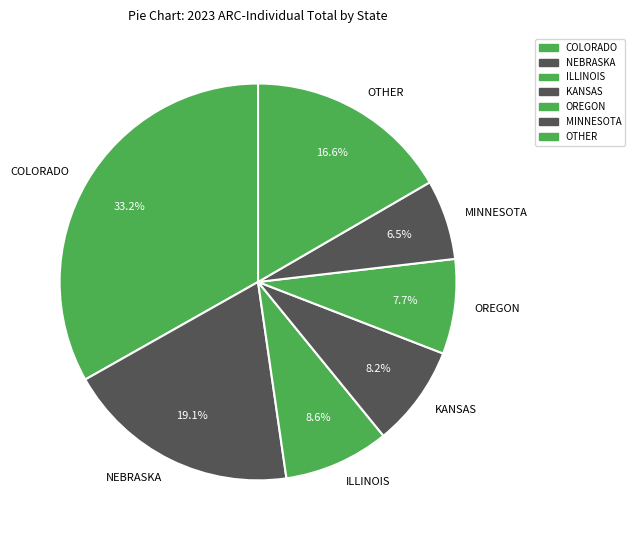

What is the total percentage of KANSAS and COLORADO?

41.4%